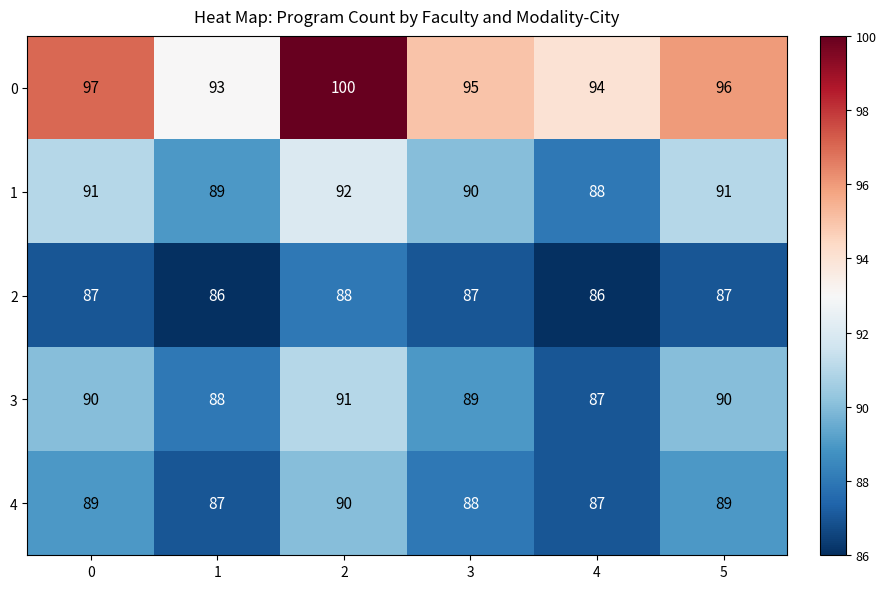

Rank the series by their maximum value, from lowest to highest.

2, 4, 3, 1, 0